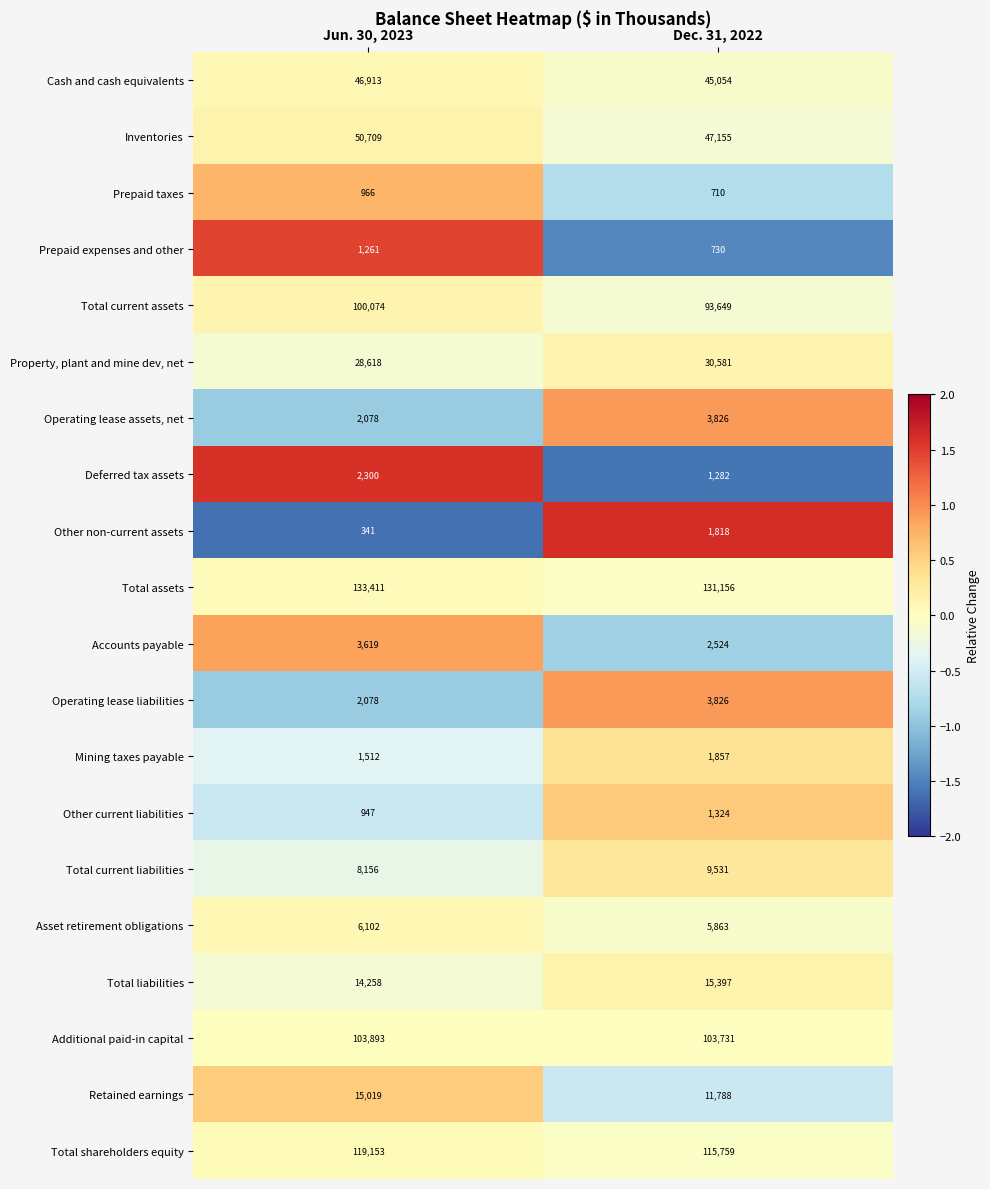

How many data points does each series have?

2